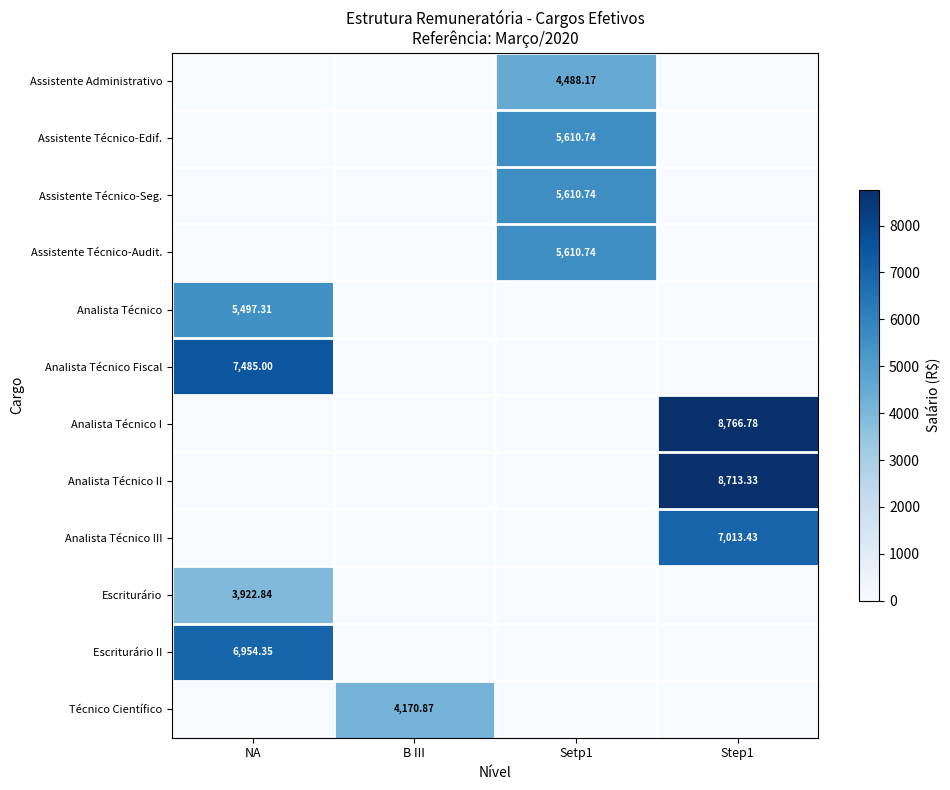

At which label is Técnico Científico closest to 2085?

NA